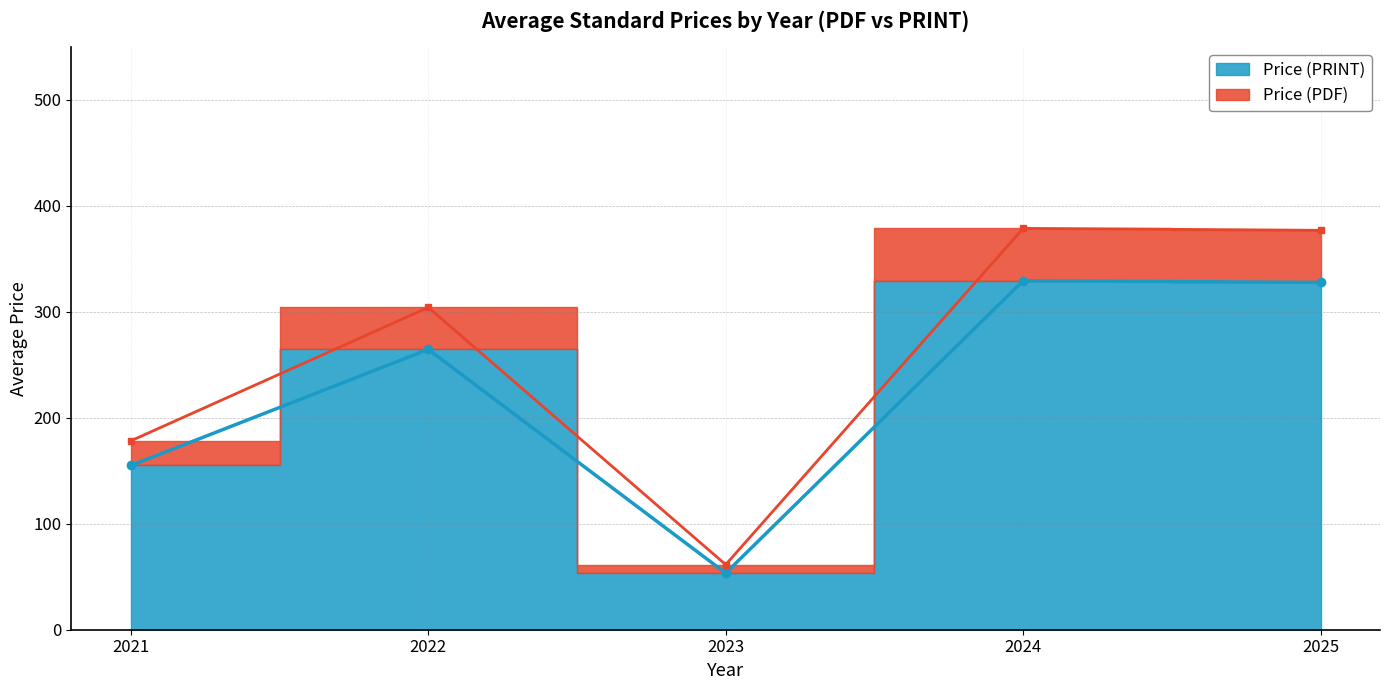

Is it true that Price (PDF) equals 344.5 at 2024?

False